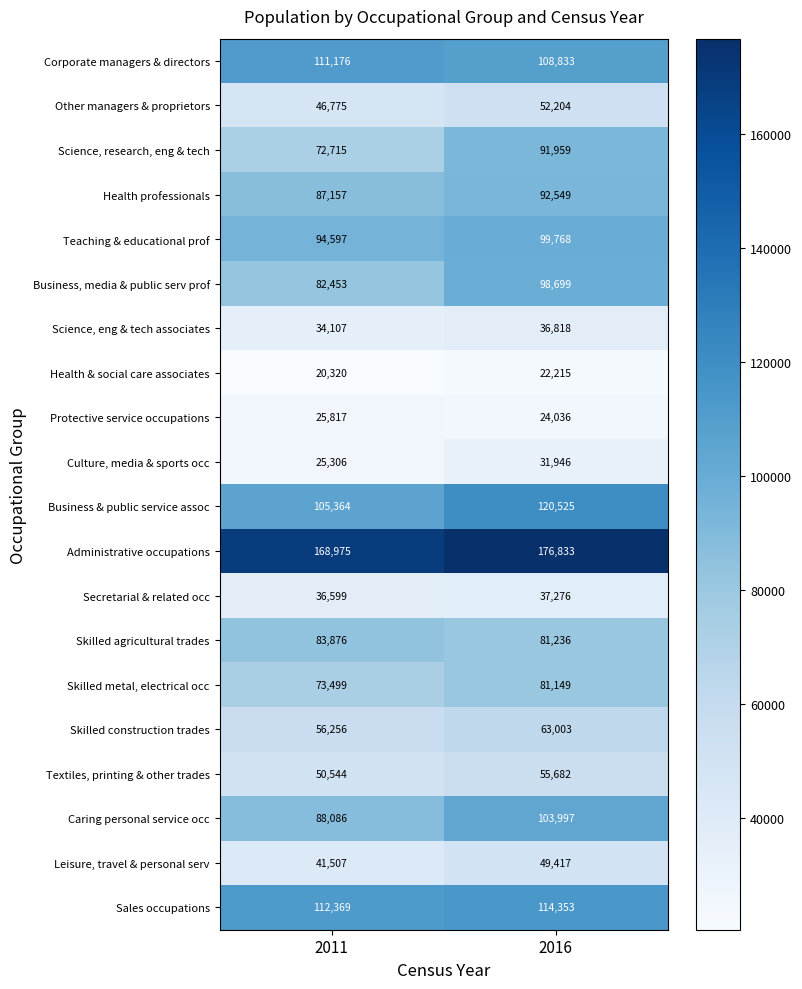

What is the approximate value of Teaching & educational prof at 2016?

99768